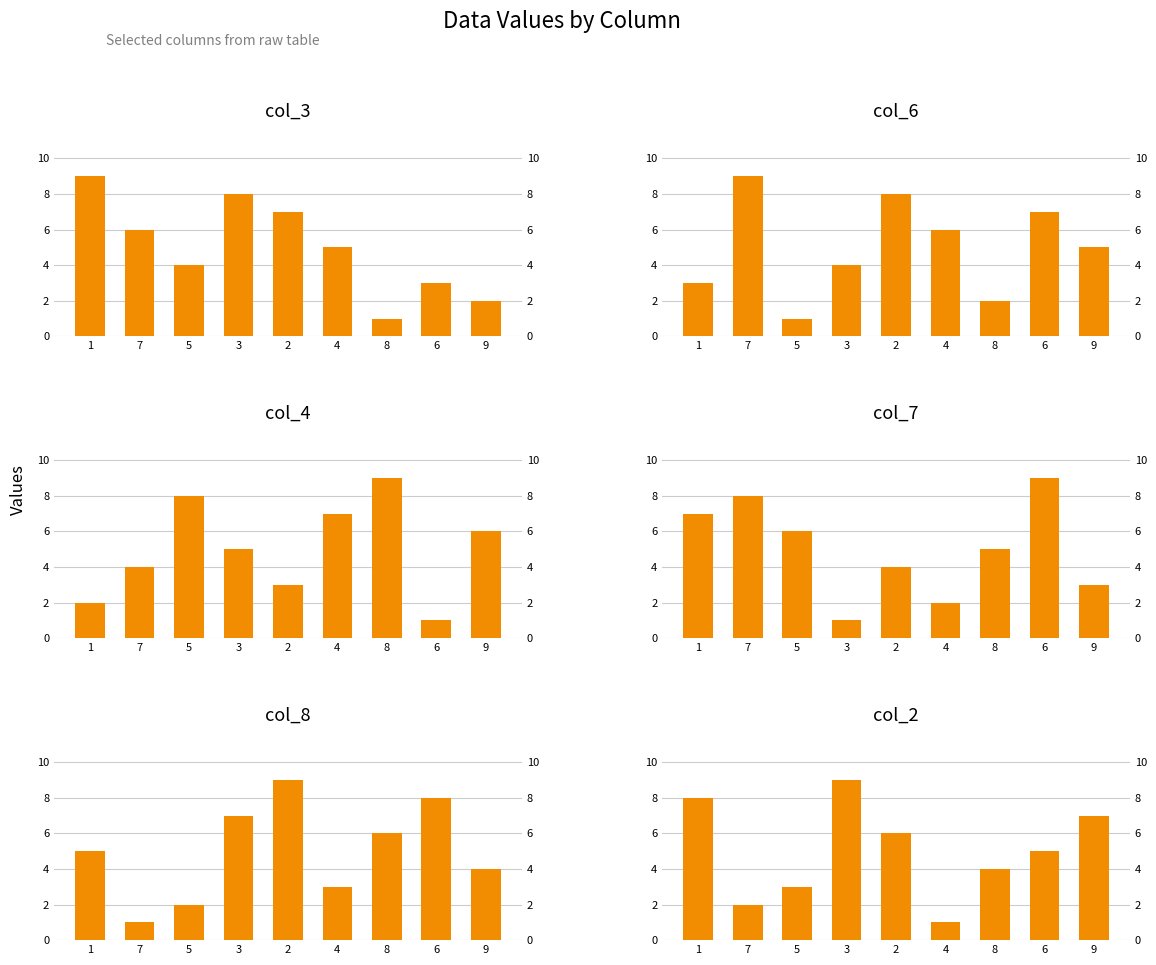

How many series are shown in this chart?

6